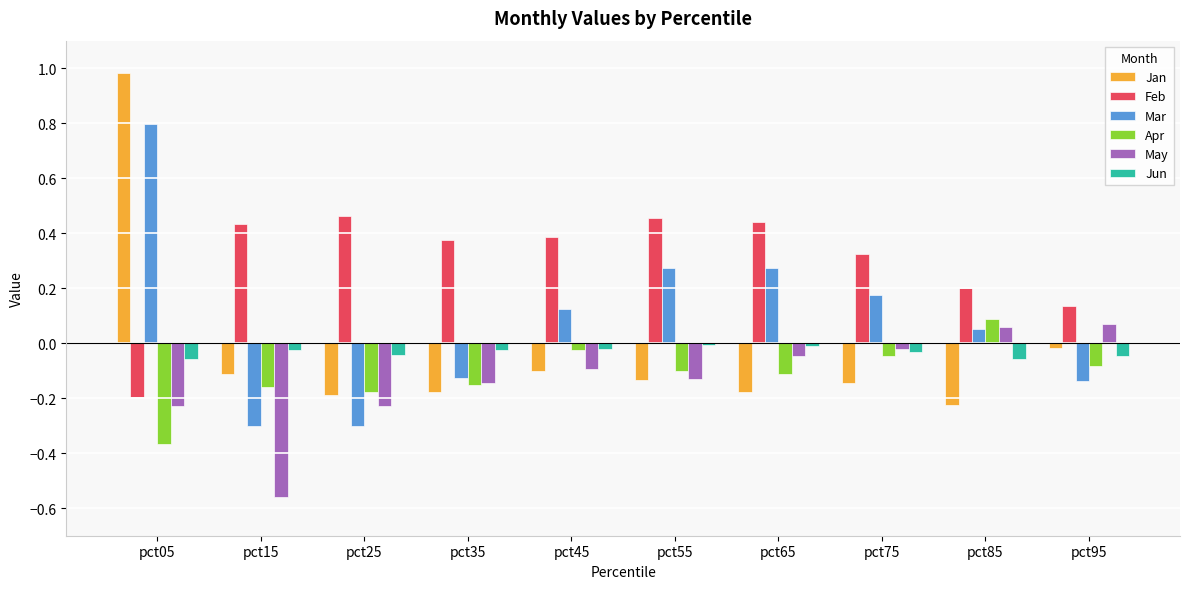

Which series has the largest range (max minus min)?

Jan